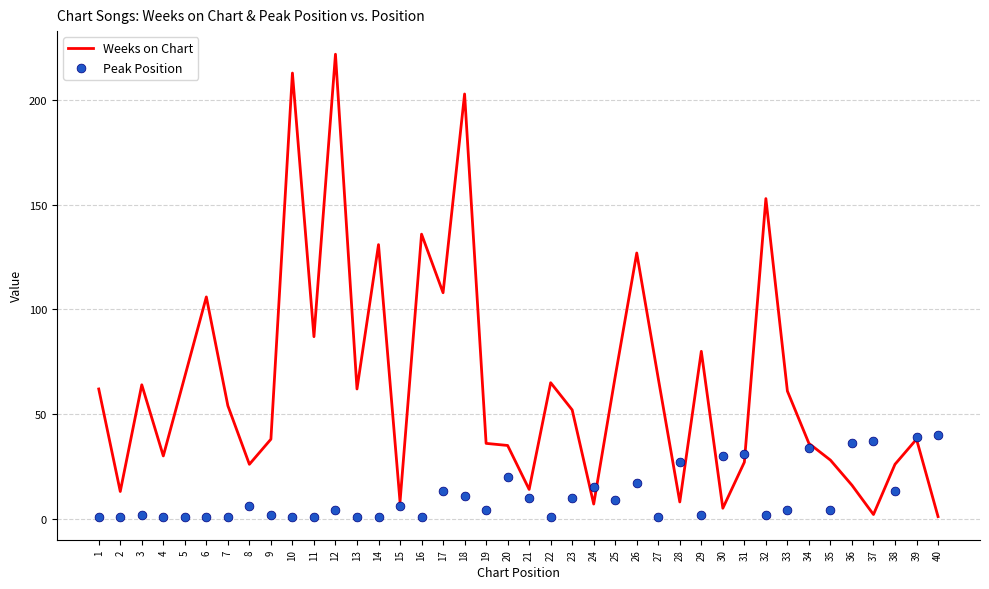

Is the value of Peak Position at 24 greater than the value of Weeks on Chart at 35?

No